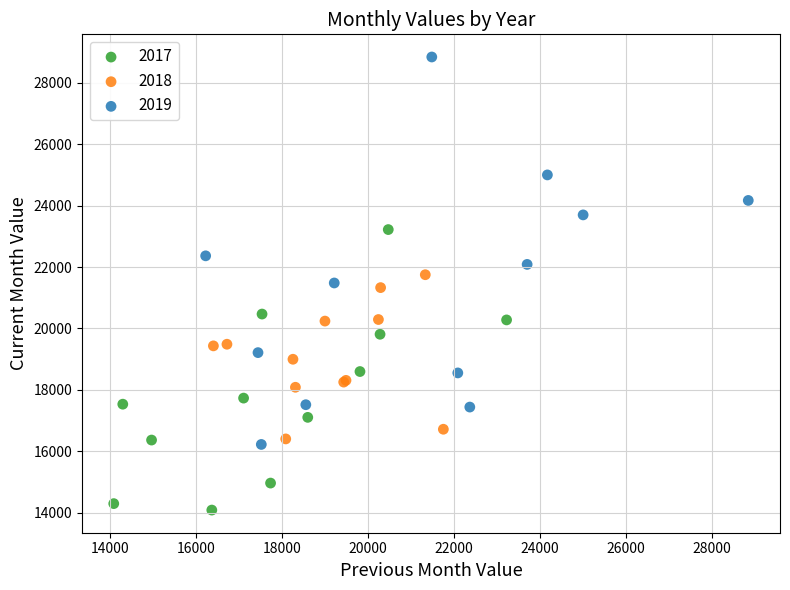

Which series reaches the minimum Y coordinate?

2017